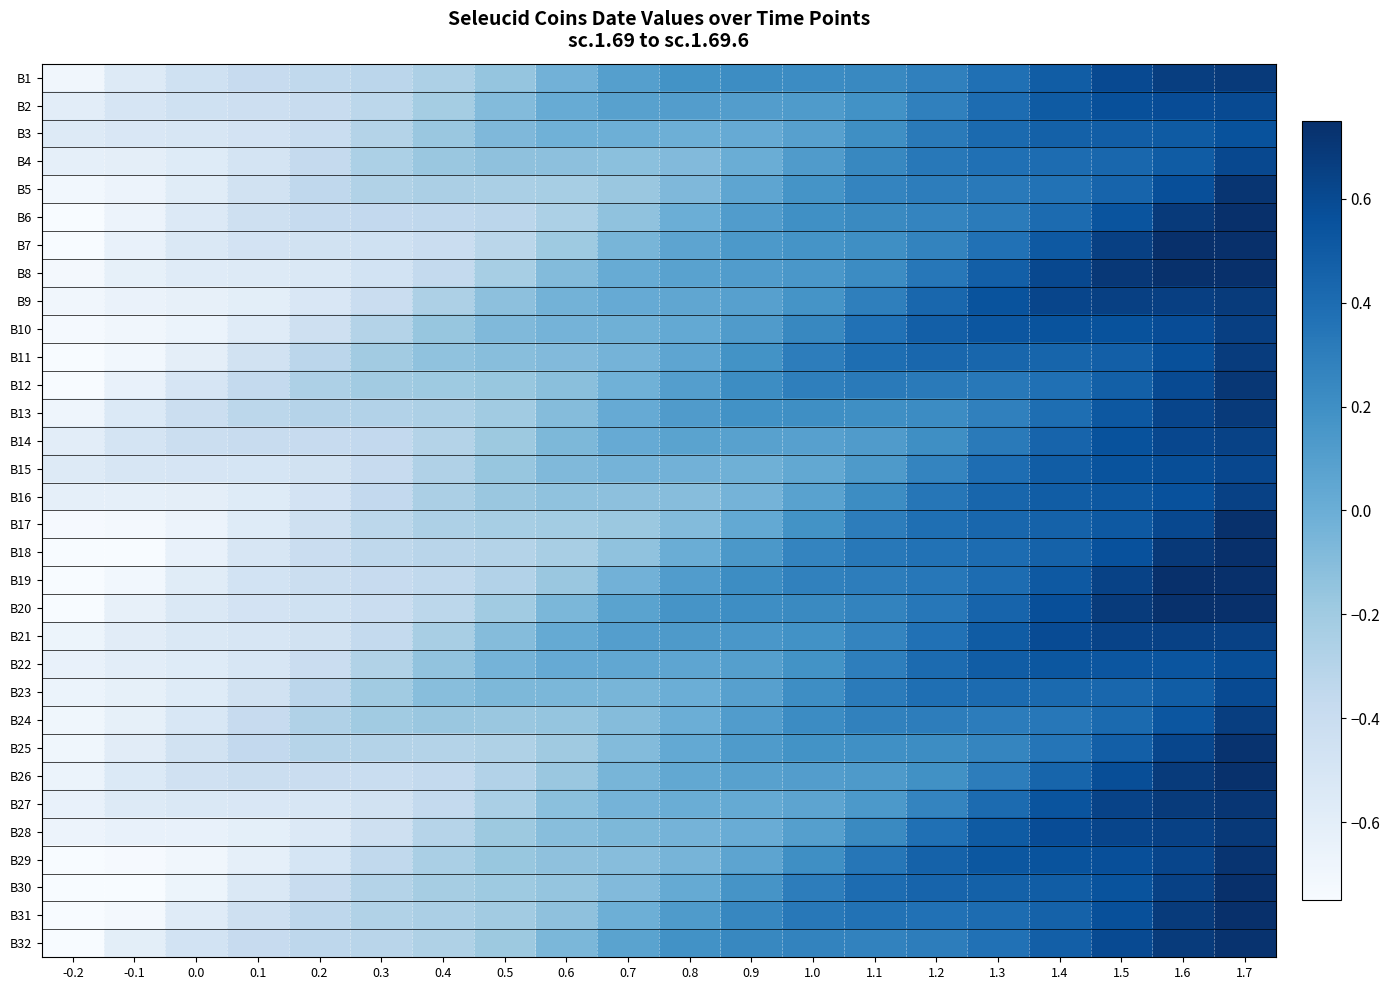

At how many categories does at least one series exceed 0?

12